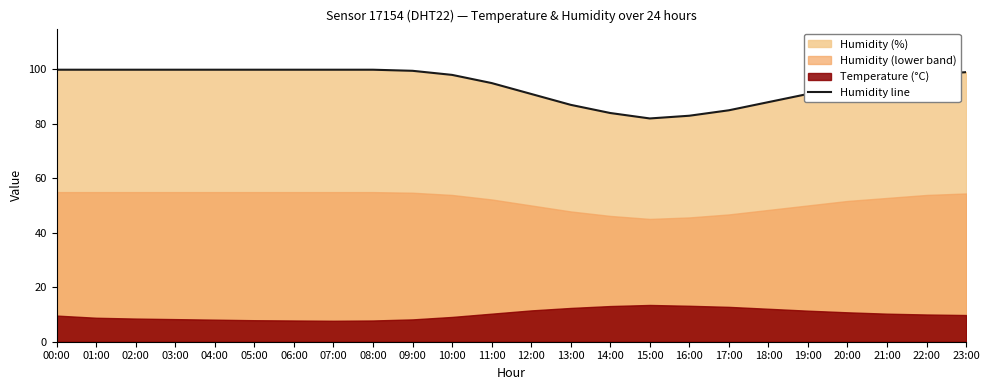

At which category does the data reach its first local valley?

15:00